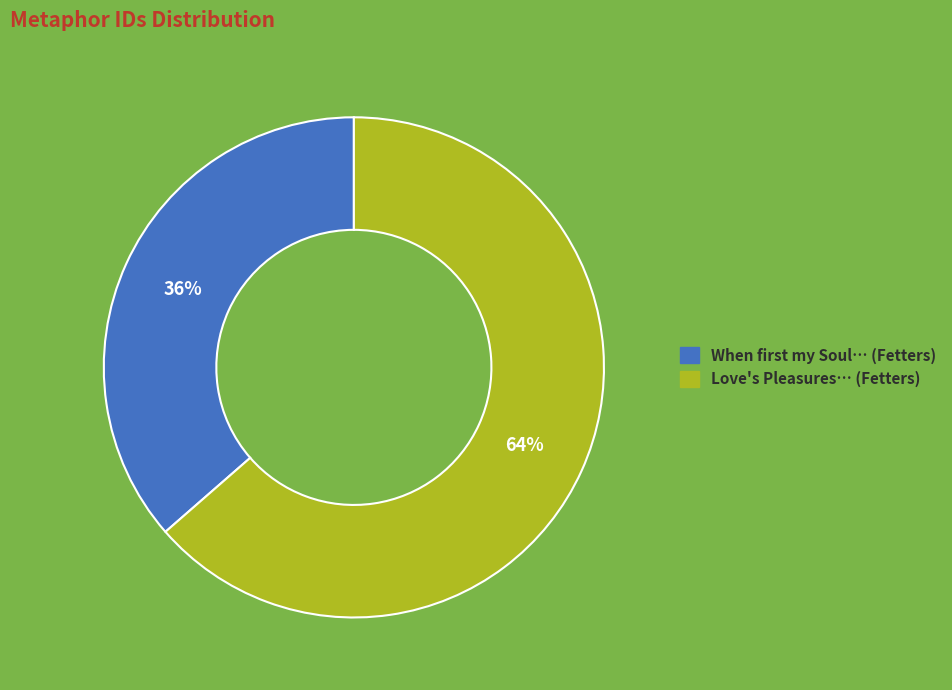

To the nearest percent, what is the average slice percentage?

50%